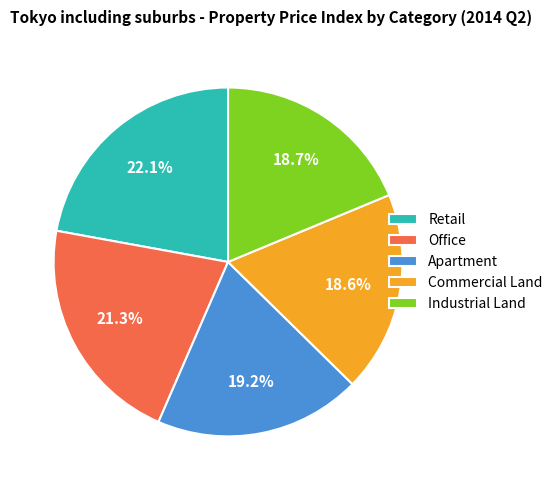

Which category has the biggest portion of the pie?

Retail